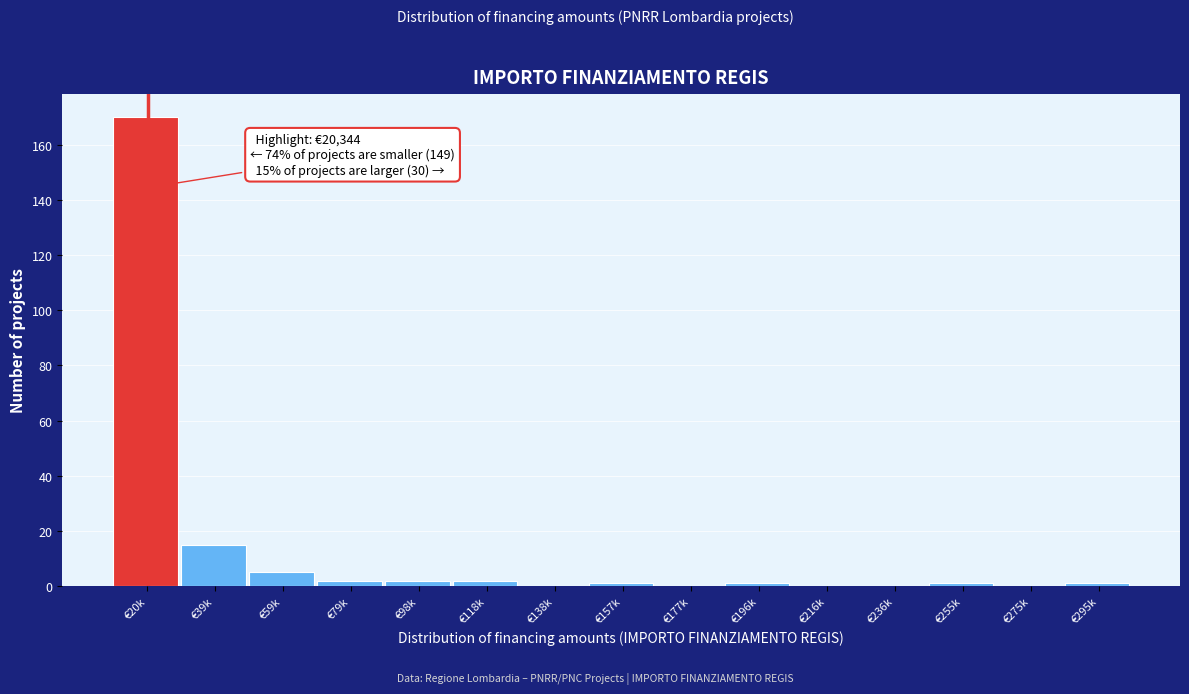

Reading left to right, transcribe all the data shown in this chart.

€20k=170	€39k=15	€59k=5	€79k=2	€98k=2	€118k=2	€138k=0	€157k=1	€177k=0	€196k=1	€216k=0	€236k=0	€255k=1	€275k=0	€295k=1